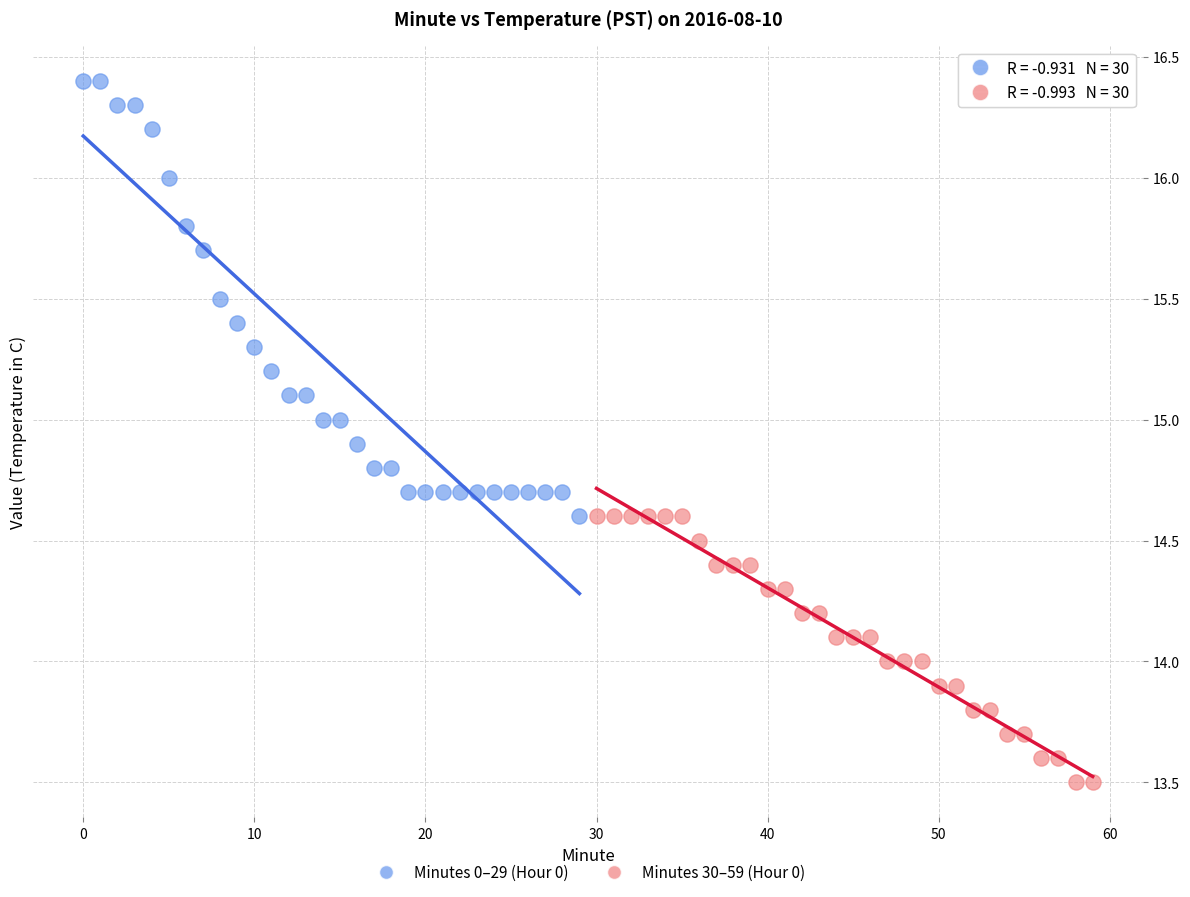

What are all the series names shown in the legend?

Minutes 0–29 (Hour 0), Minutes 30–59 (Hour 0)